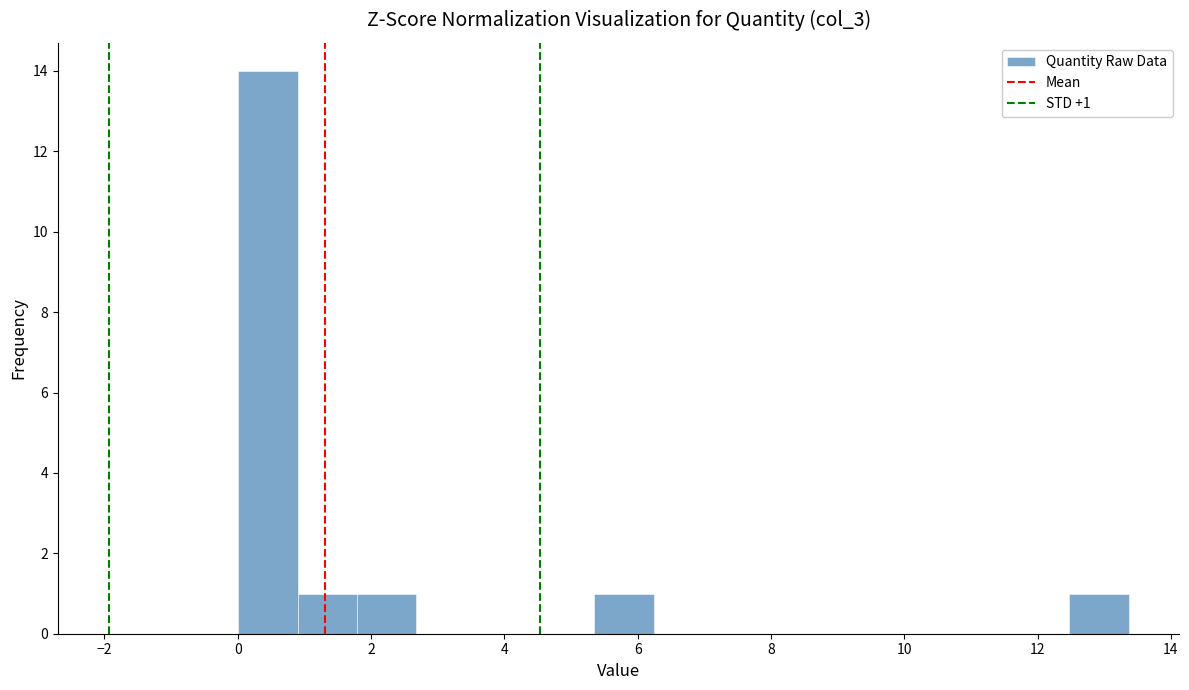

Over which range of the x-axis is the bar tallest?

0.0 to 1.0